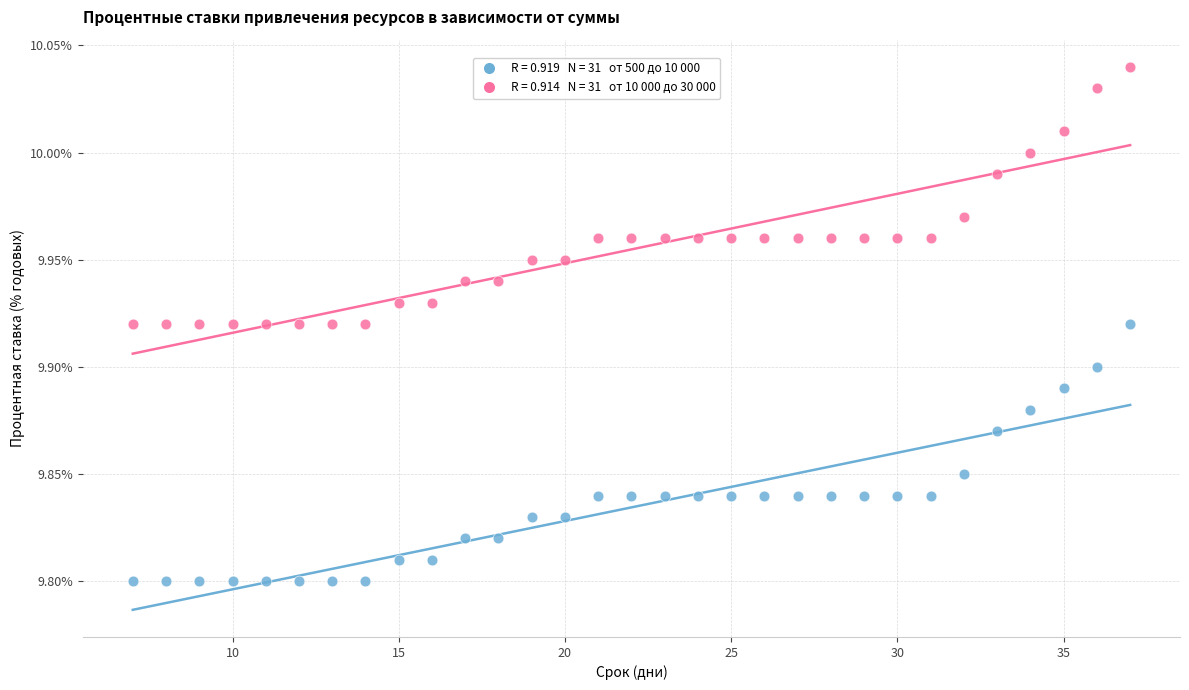

How many points are shown in the scatter plot?

62